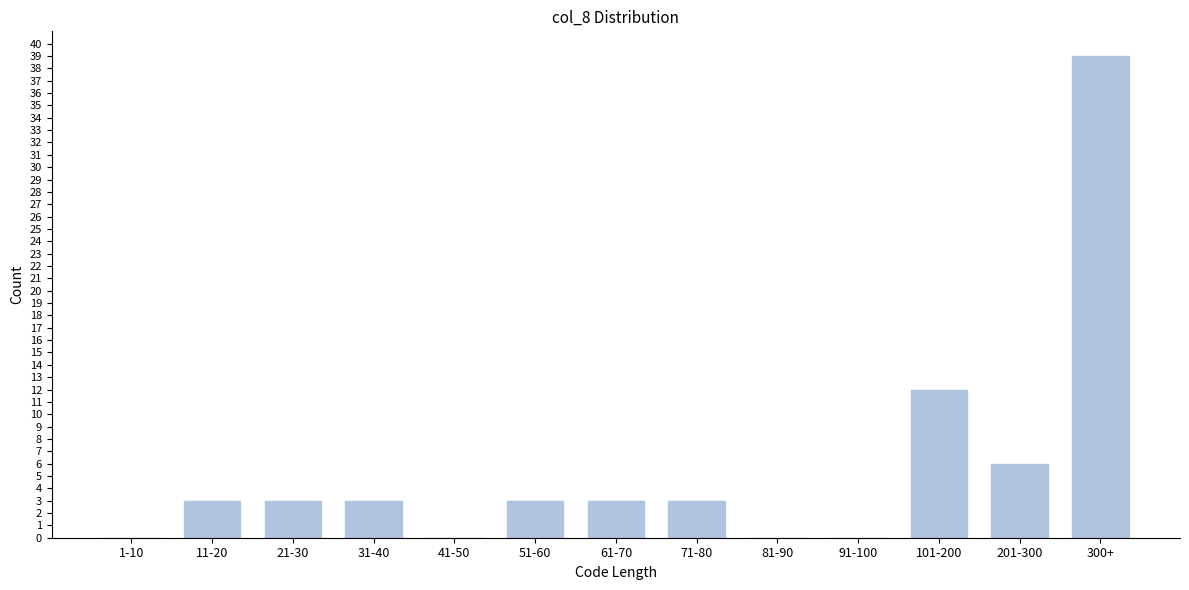

Reading left to right, transcribe all the data shown in this chart.

1-10=0	11-20=3	21-30=3	31-40=3	41-50=0	51-60=3	61-70=3	71-80=3	81-90=0	91-100=0	101-200=12	201-300=6	300+=39